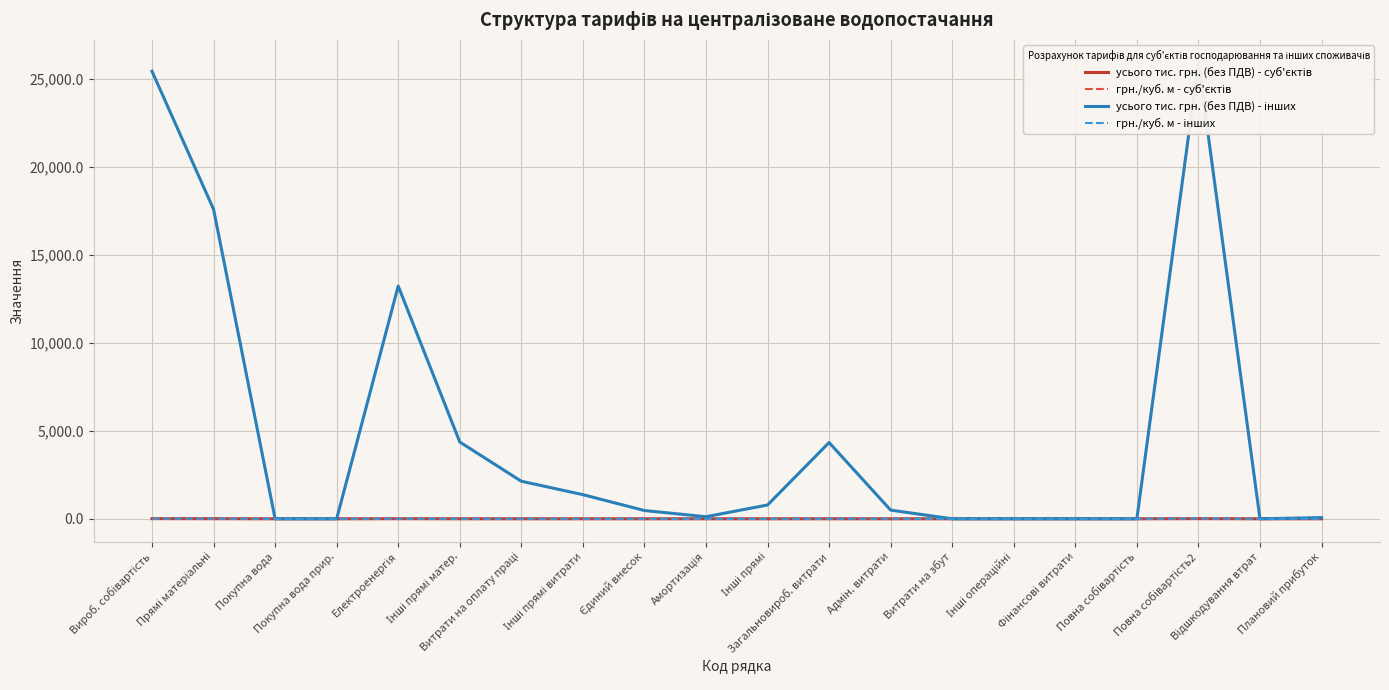

What is the difference between the maximum and second lowest values in the грн./куб. м - інших series?

19.4